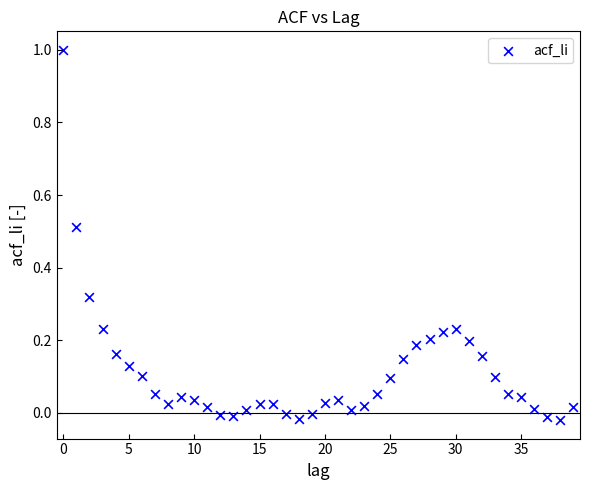

What is the range of Y values (max minus min)?

1.0